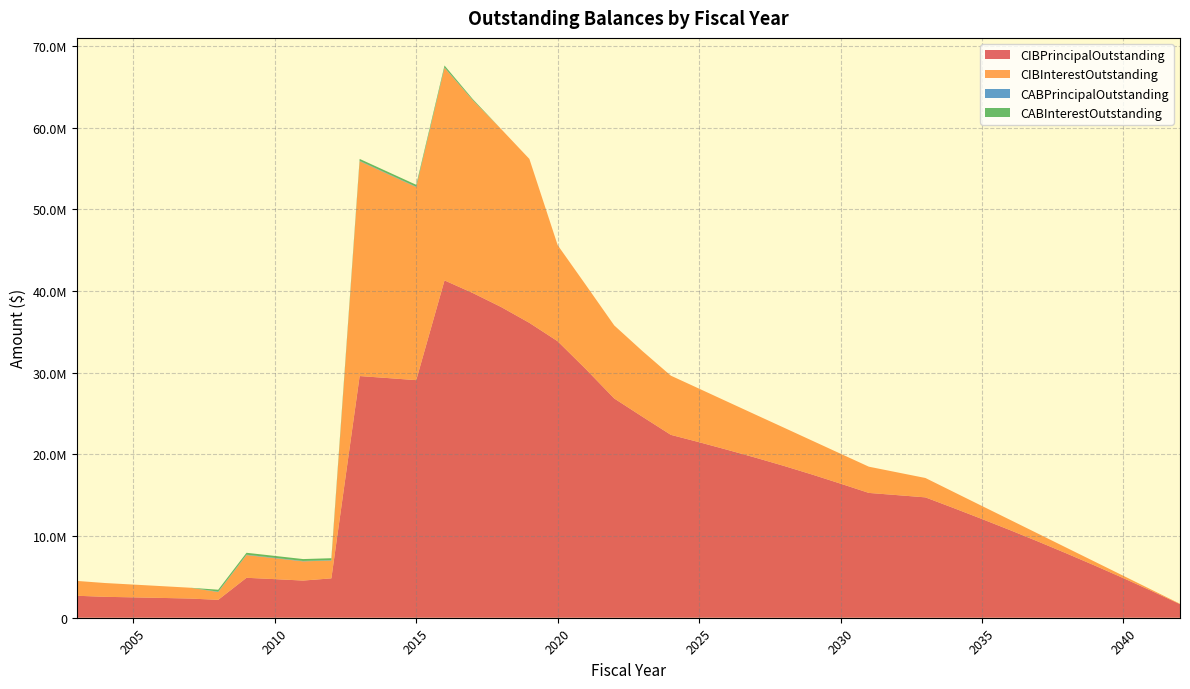

Reading left to right, extract all data points from this chart.

CIBPrincipalOutstanding: 2003=2690000.0	2004=2560000.0	2005=2495000.0	2006=2425000.0	2007=2350000.0	2008=2190000.0	2009=4890000.0	2010=4725000.0	2011=4550000.0	2012=4819000.0	2013=29587000.0	2014=29339000.0	2015=29087000.0	2016=41297000.0	2017=39752000.0	2018=38041000.0	2019=36099000.0	2020=33846000.0	2021=30421000.0	2022=26840000.0	2023=24600000.0	2024=22390000.0	2025=21490000.0	2026=20555000.0	2027=19590000.0	2028=18585000.0	2029=17525000.0	2030=16415000.0	2031=15280000.0	2032=15010000.0	2033=14735000.0	2034=13425000.0	2035=12085000.0	2036=10715000.0	2037=9305000.0	2038=7855000.0	2039=6370000.0	2040=4845000.0	2041=3275000.0	2042=1660000.0
CIBInterestOutstanding: 2003=1817960.0	2004=1689168.8	2005=1564943.8	2006=1443806.2	2007=1325993.8	2008=958266.2	2009=2781776.2	2010=2562788.8	2011=2351688.8	2012=2186609.5	2013=26303796.6	2014=24964284.3	2015=23633011.6	2016=26028621.7	2017=23598379.7	2018=21793508.1	2019=20069024.8	2020=11767362.1	2021=10296240.8	2022=8943984.5	2023=8035765.5	2024=7246996.5	2025=6554202.5	2026=5892008.5	2027=5262827.0	2028=4680595.5	2029=4147314.0	2030=3665632.5	2031=3212332.0	2032=2788573.0	2033=2373820.0	2034=1968330.5	2035=1596115.0	2036=1258605.5	2037=957264.0	2038=693569.5	2039=468880.0	2040=285325.0	2041=144775.0	2042=48970.0
CABPrincipalOutstanding: 2003=0.0	2004=0.0	2005=0.0	2006=0.0	2007=0.0	2008=49999.6	2009=49999.6	2010=49999.6	2011=49999.6	2012=49999.6	2013=49999.6	2014=49999.6	2015=49999.6	2016=49999.6	2017=22883.0	2018=0.0	2019=0.0	2020=0.0	2021=0.0	2022=0.0	2023=0.0	2024=0.0	2025=0.0	2026=0.0	2027=0.0	2028=0.0	2029=0.0	2030=0.0	2031=0.0	2032=0.0	2033=0.0	2034=0.0	2035=0.0	2036=0.0	2037=0.0	2038=0.0	2039=0.0	2040=0.0	2041=0.0	2042=0.0
CABInterestOutstanding: 2003=0.0	2004=0.0	2005=0.0	2006=0.0	2007=0.0	2008=230000.4	2009=230000.4	2010=230000.4	2011=230000.4	2012=230000.4	2013=230000.4	2014=230000.4	2015=230000.4	2016=230000.4	2017=117117.0	2018=0.0	2019=0.0	2020=0.0	2021=0.0	2022=0.0	2023=0.0	2024=0.0	2025=0.0	2026=0.0	2027=0.0	2028=0.0	2029=0.0	2030=0.0	2031=0.0	2032=0.0	2033=0.0	2034=0.0	2035=0.0	2036=0.0	2037=0.0	2038=0.0	2039=0.0	2040=0.0	2041=0.0	2042=0.0